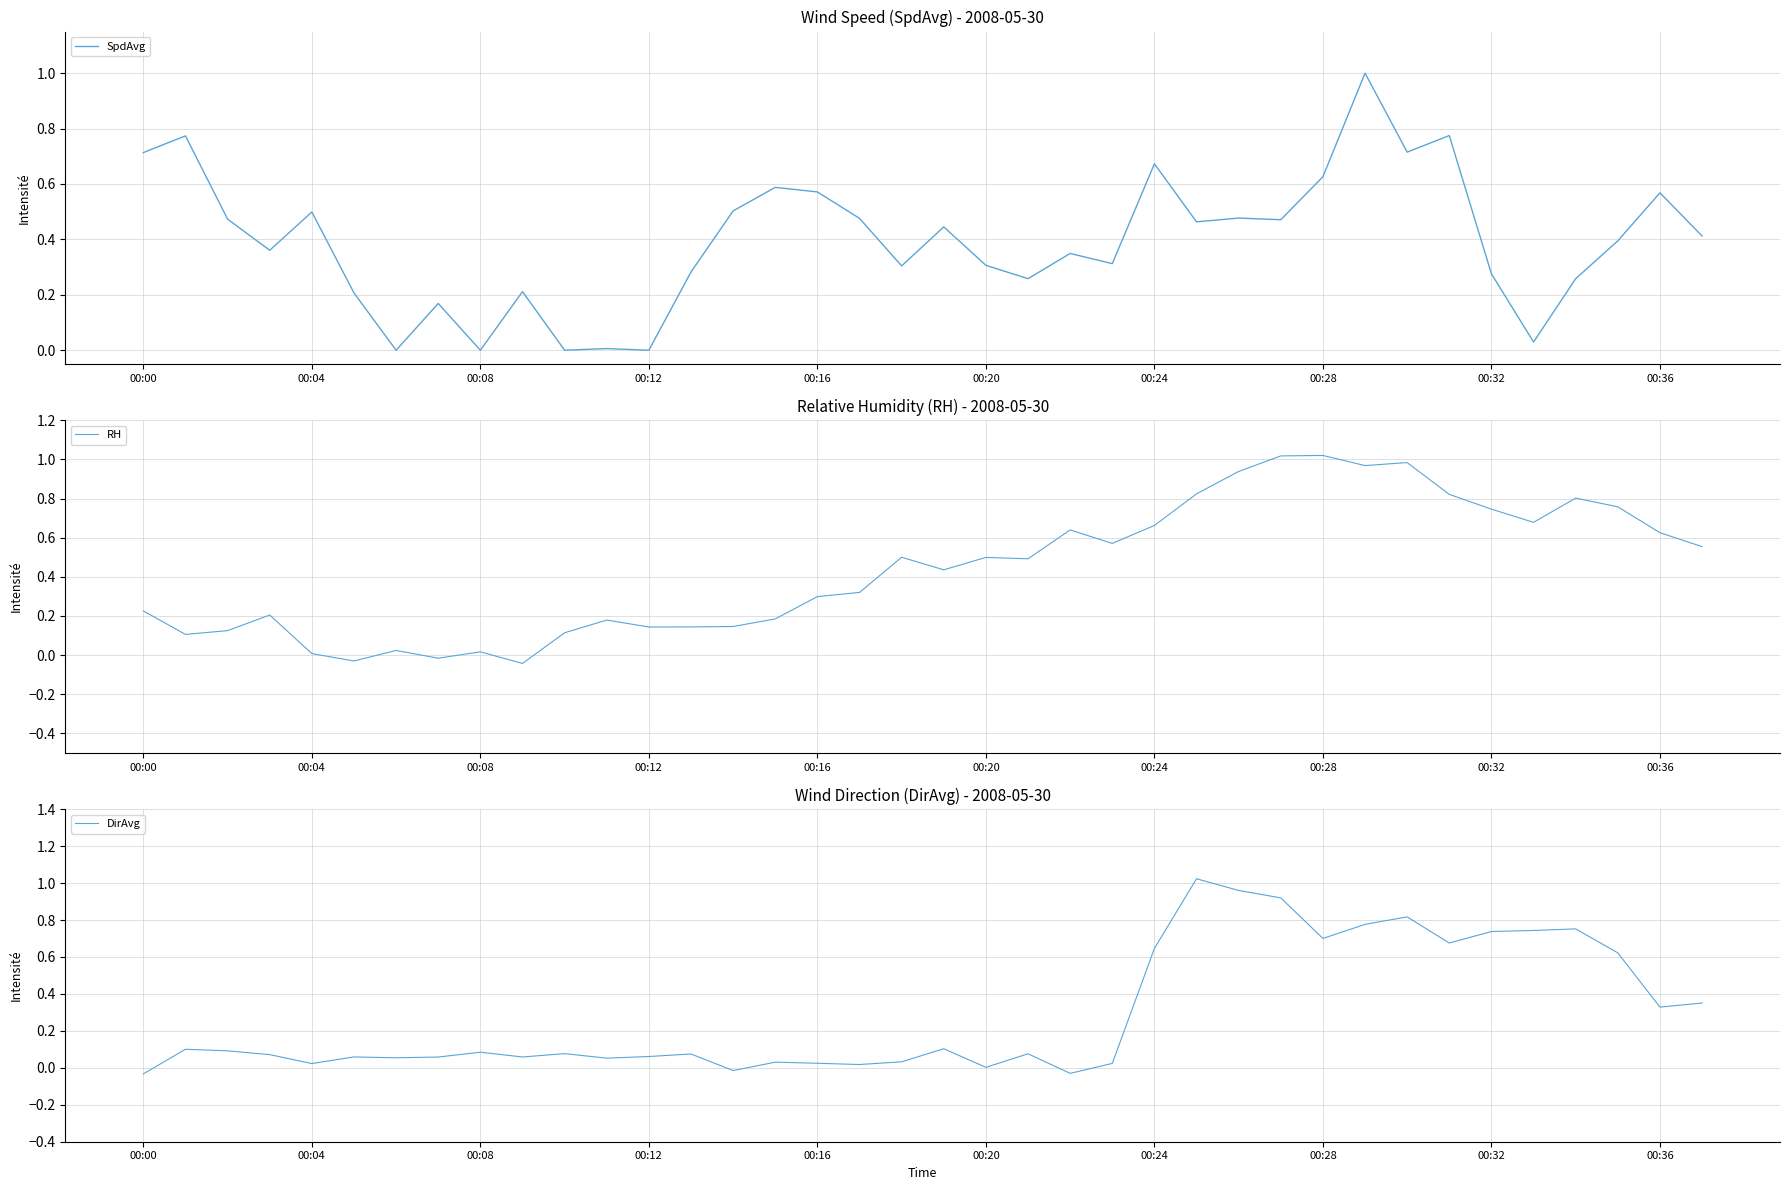

True or false: SpdAvg has a value of 0.3 at 00:04.

False